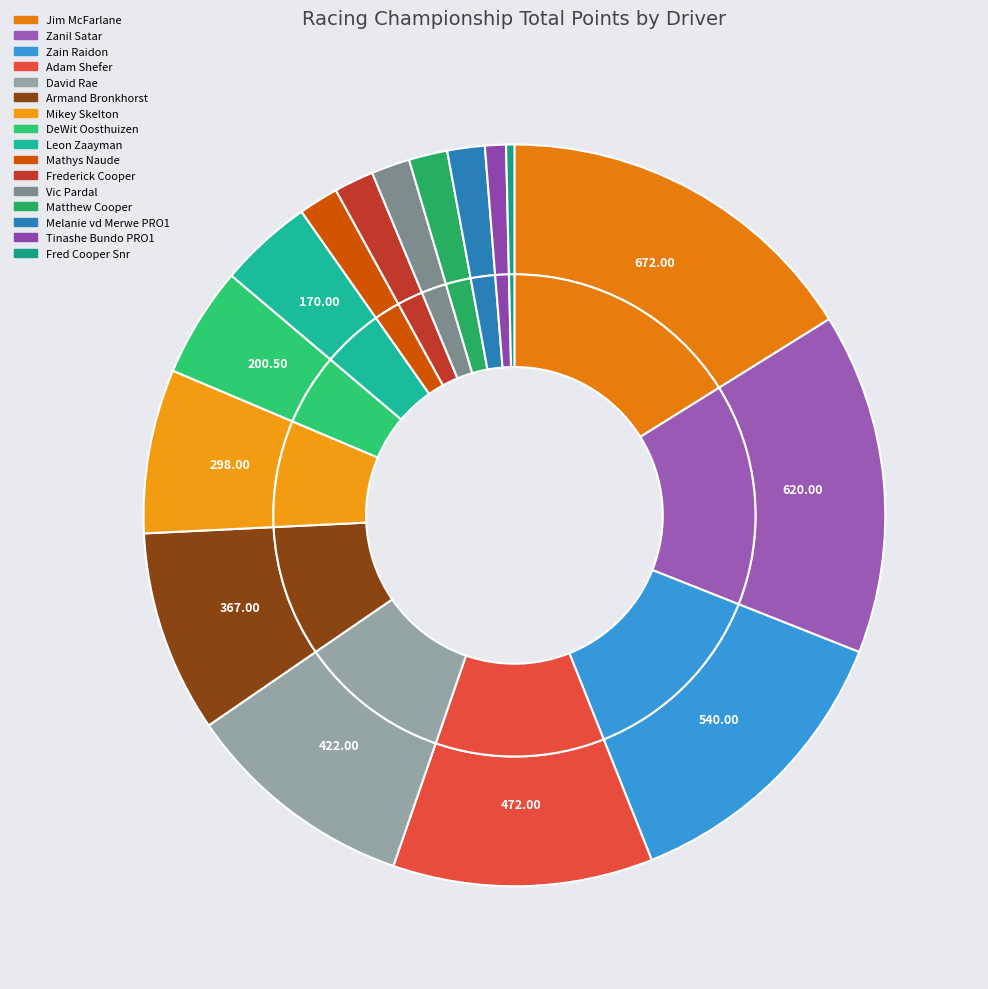

To the nearest percent, what is the difference between the largest and smallest slice percentages?

16%